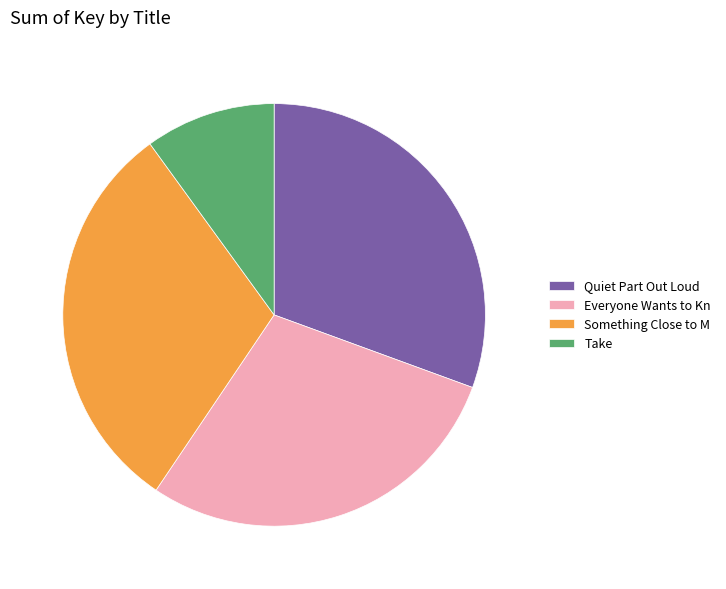

What is the smallest slice in the pie chart?

Take